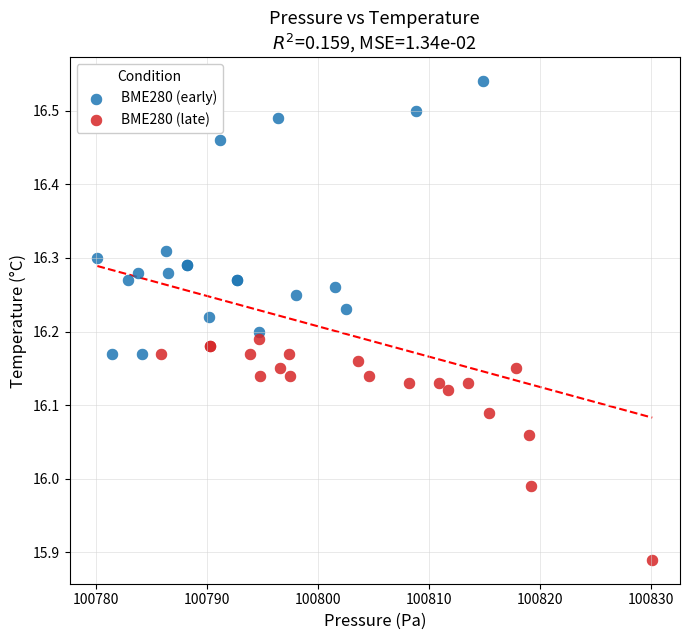

Which series contains the highest Y value?

BME280 (early)